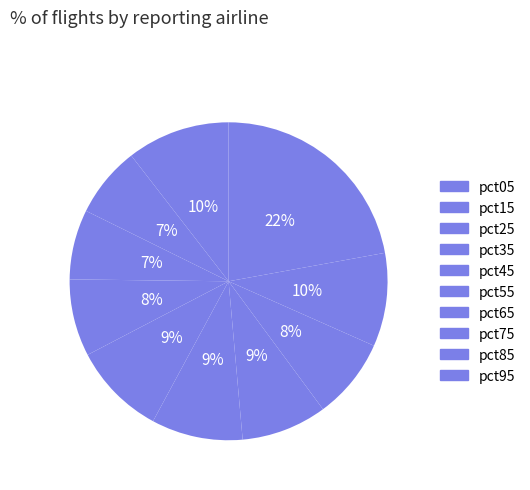

How many segments does this pie chart have?

10